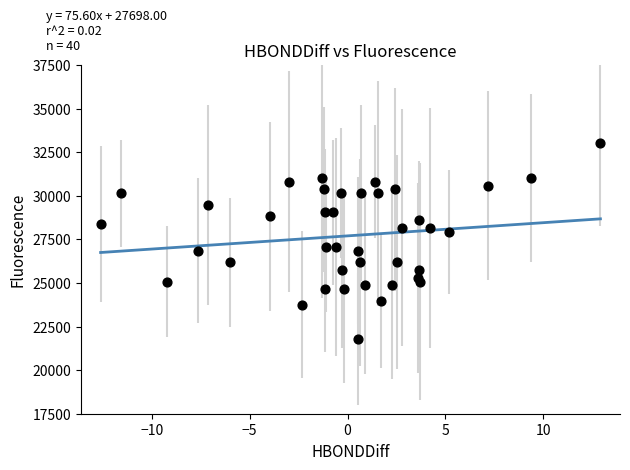

Count the number of points in this scatter plot.

40